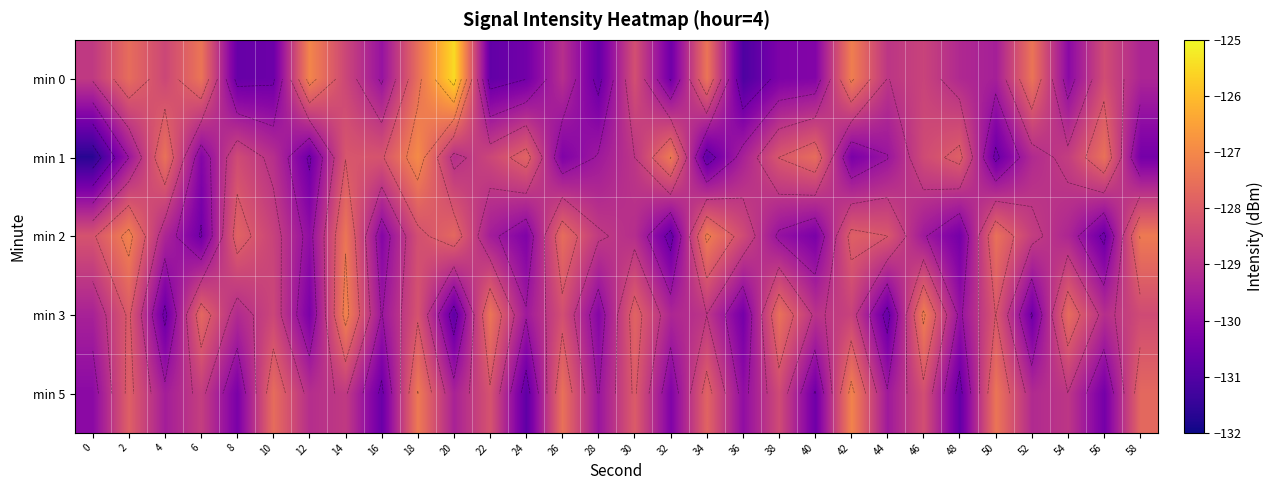

Rank the categories by min 3 value from highest to lowest.

14, 46, 22, 38, 54, 6, 30, 2, 50, 18, 26, 58, 10, 42, 34, 40, 56, 8, 32, 0, 24, 16, 48, 28, 12, 36, 52, 4, 44, 20